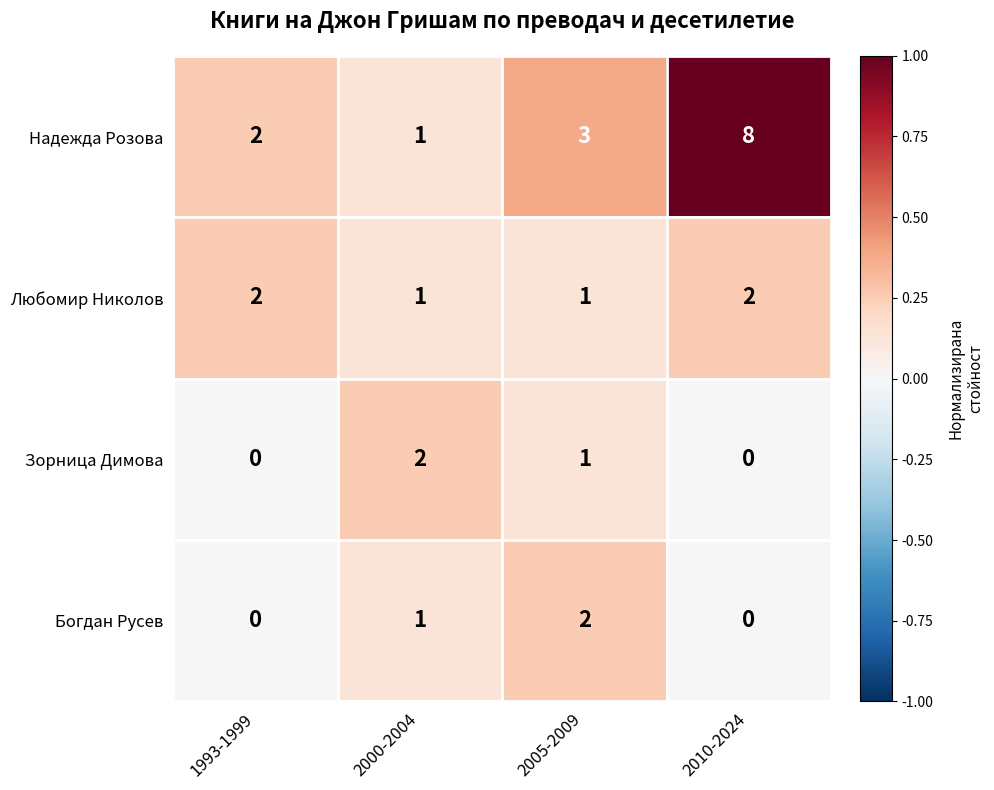

Which series has the widest spread of values?

Надежда Розова